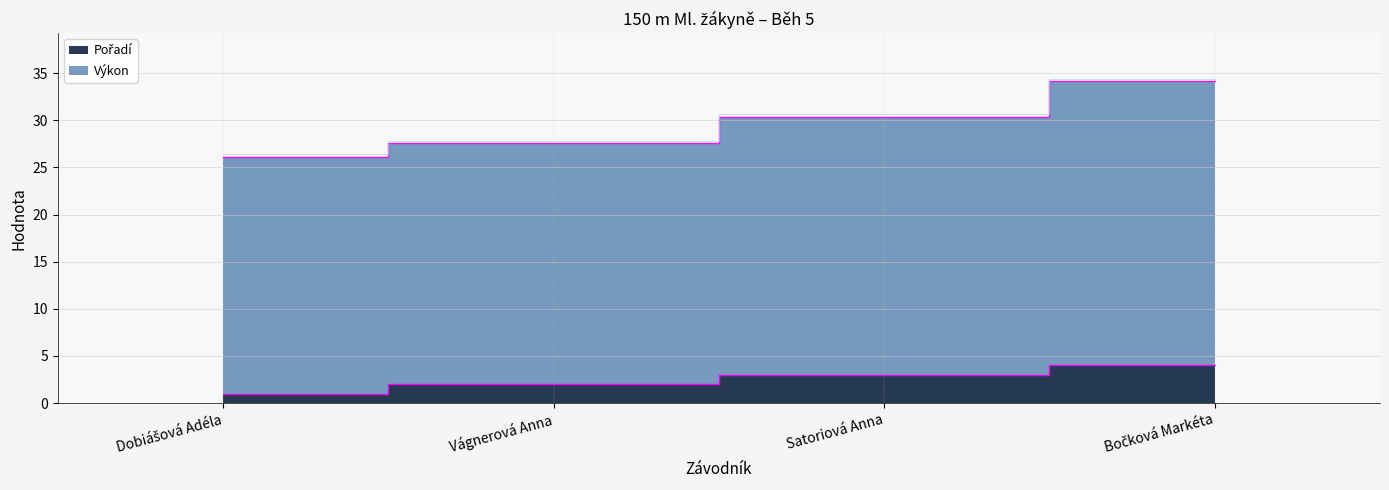

Where does the Výkon series first go above 30?

Satoriová Anna